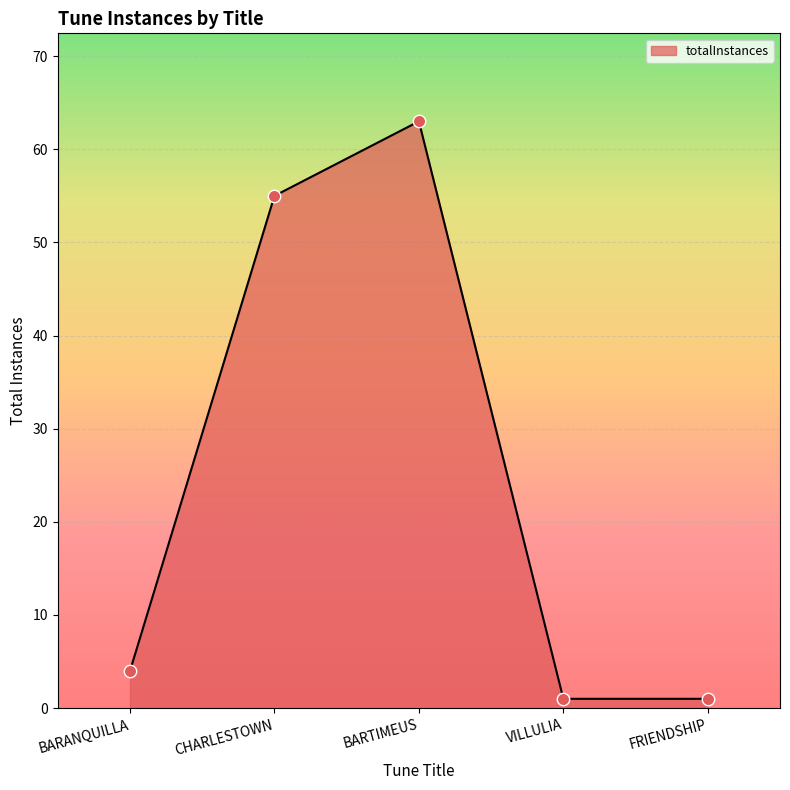

Which has a higher value, BARANQUILLA or CHARLESTOWN?

CHARLESTOWN